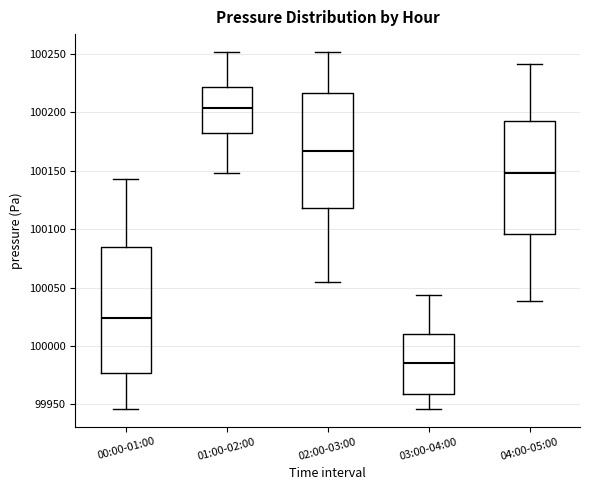

Reading left to right, transcribe this box plot: for each box, give where its median line is, the range the box spans, and where its two whiskers end, as read against the y-axis. The values are not printed on the chart, so give them approximately, as read against the axis.

00:00-01:00: median 100025, box 99975 to 100085, whiskers 99945 to 100145
01:00-02:00: median 100205, box 100180 to 100220, whiskers 100150 to 100250
02:00-03:00: median 100165, box 100120 to 100215, whiskers 100055 to 100250
03:00-04:00: median 99985, box 99960 to 100010, whiskers 99945 to 100045
04:00-05:00: median 100150, box 100095 to 100195, whiskers 100040 to 100240